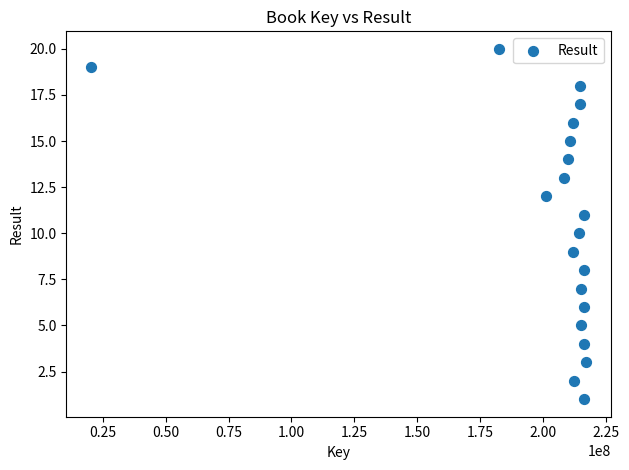

What is the range of Y values (max minus min)?

19